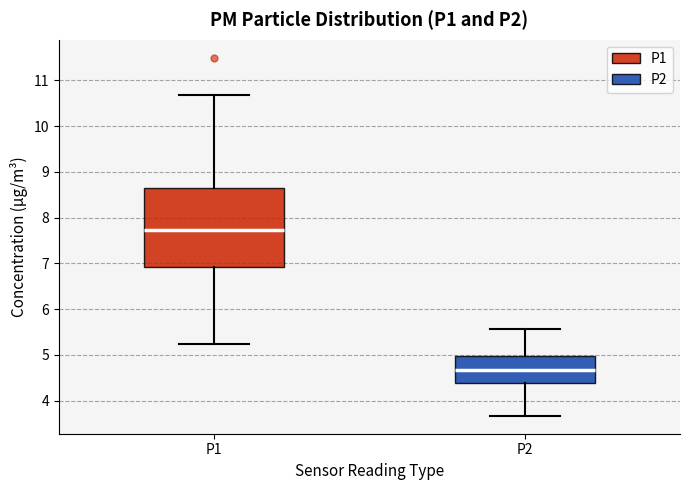

Reading left to right, transcribe this box plot: for each box, give where its median line is, the range the box spans, and where its two whiskers end, as read against the y-axis. The values are not printed on the chart, so give them approximately, as read against the axis.

P1: median 7.7, box 6.9 to 8.6, whiskers 5.3 to 10.7
P2: median 4.7, box 4.4 to 5.0, whiskers 3.7 to 5.6